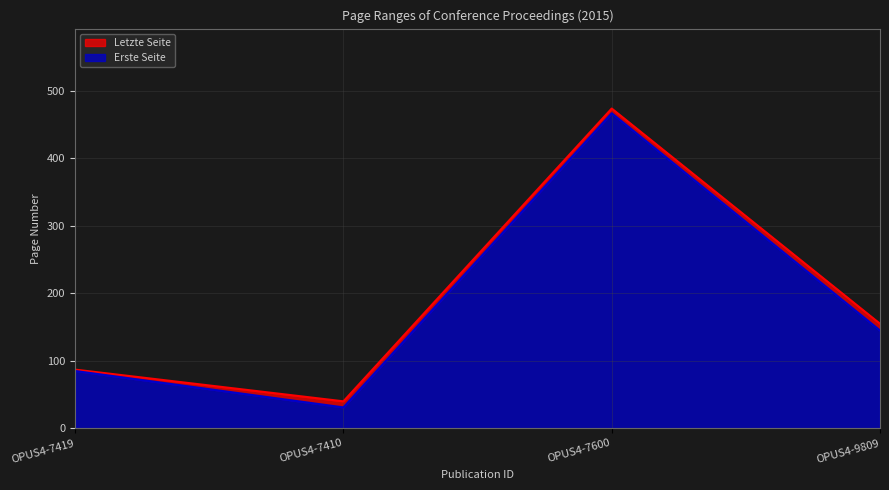

List the labels in order of Letzte Seite value, largest first.

OPUS4-7600, OPUS4-9809, OPUS4-7419, OPUS4-7410